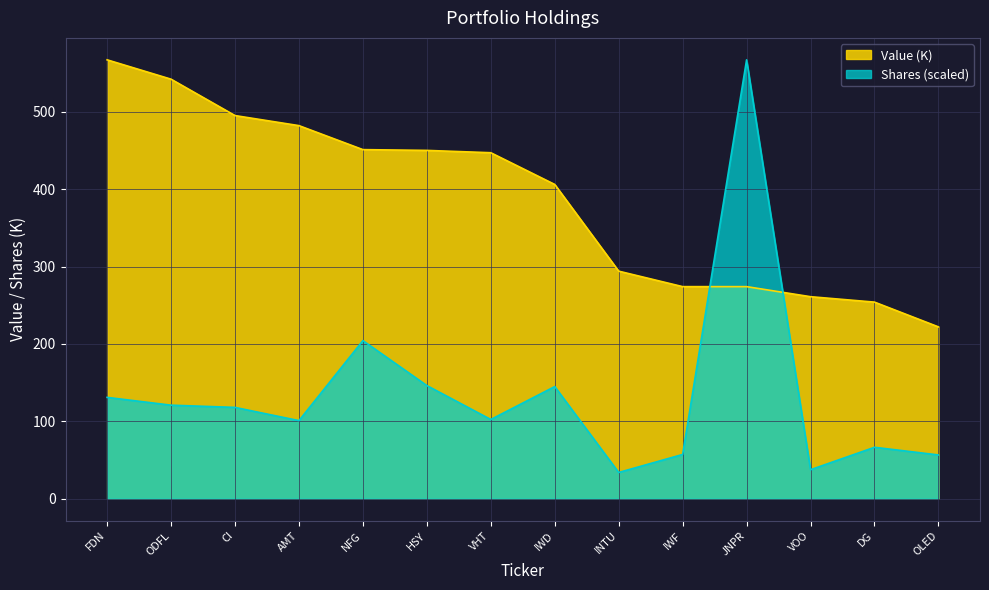

Where is Shares or principal amount nearest to the value 300?

NFG